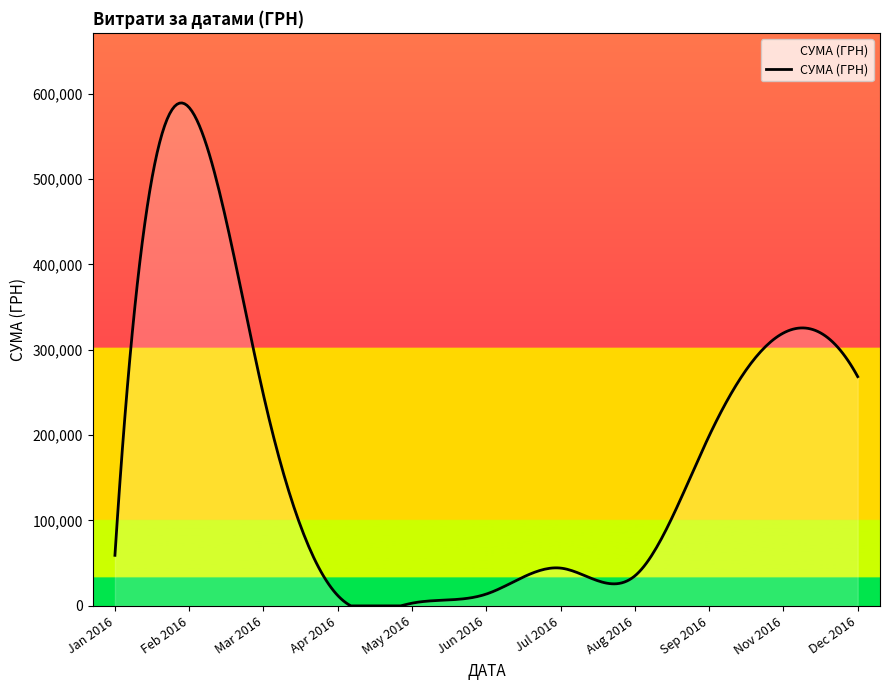

What is the maximum value shown in the chart?

588973.2